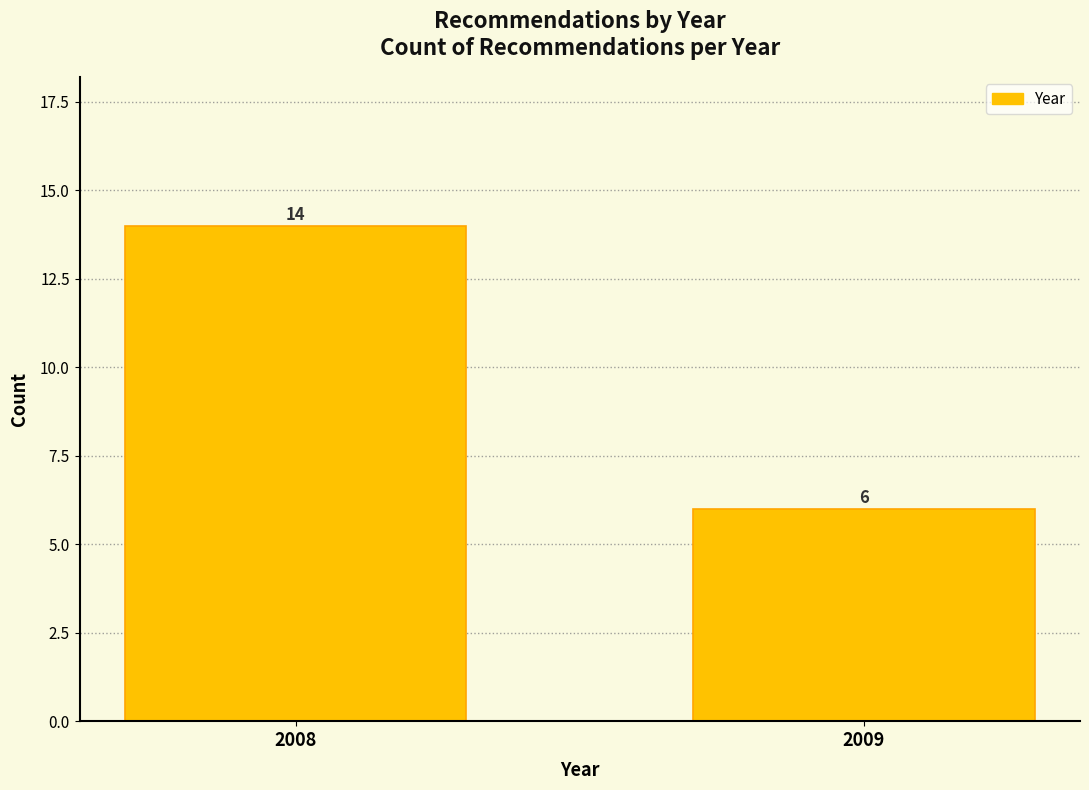

Reading right to left, transcribe all the data shown in this chart.

6	14